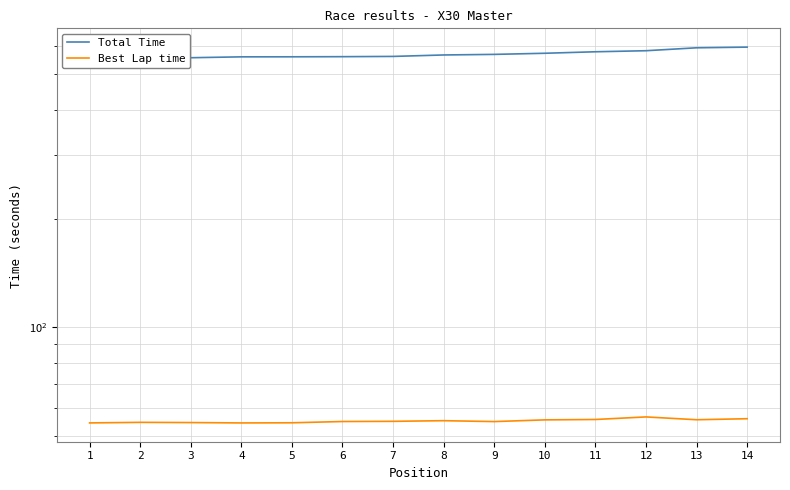

List the series in order of their overall mean, lowest first.

Best Lap time, Total Time